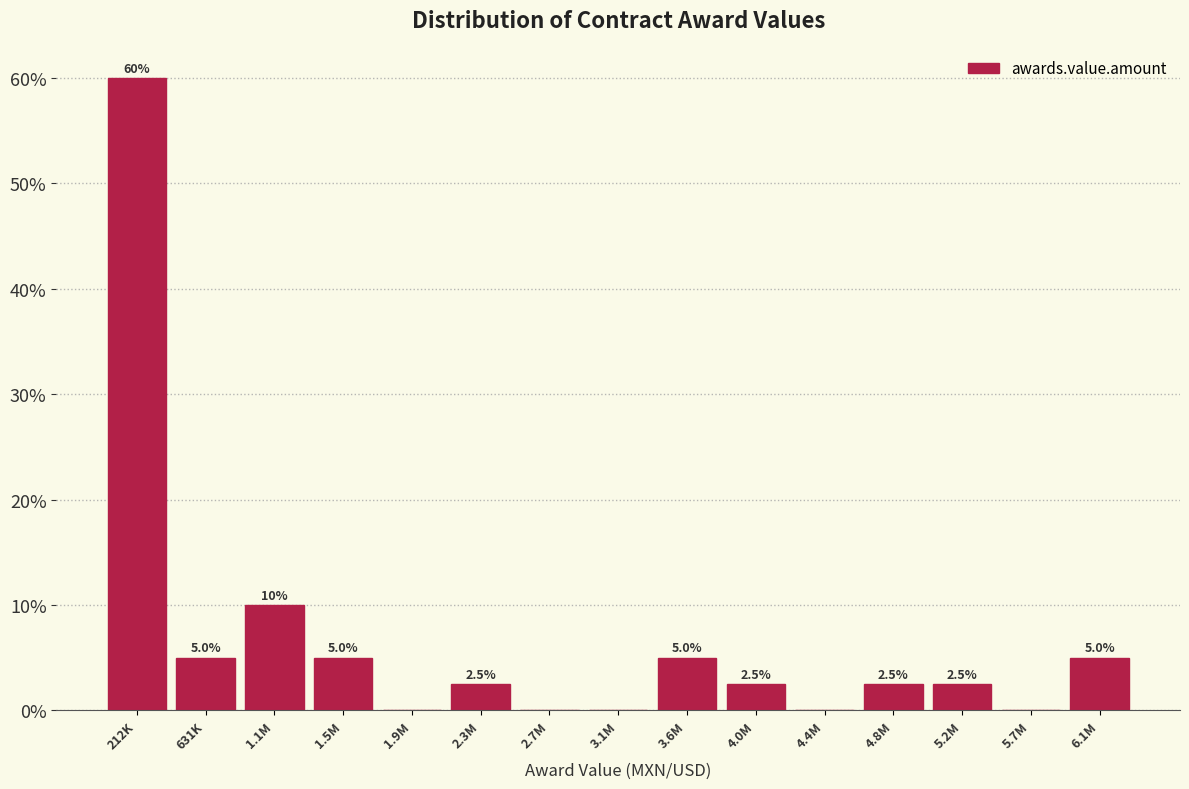

Are the bars horizontal?

No